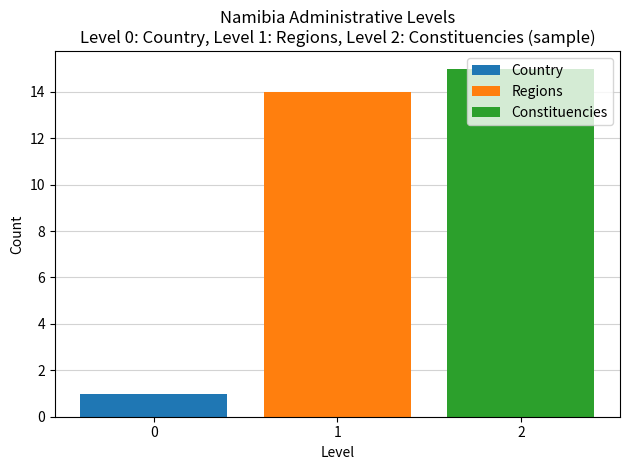

Is it true that Country equals 1 at 0?

True